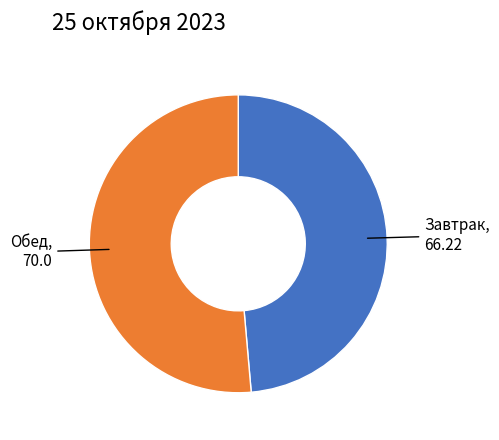

How many segments does this pie chart have?

2